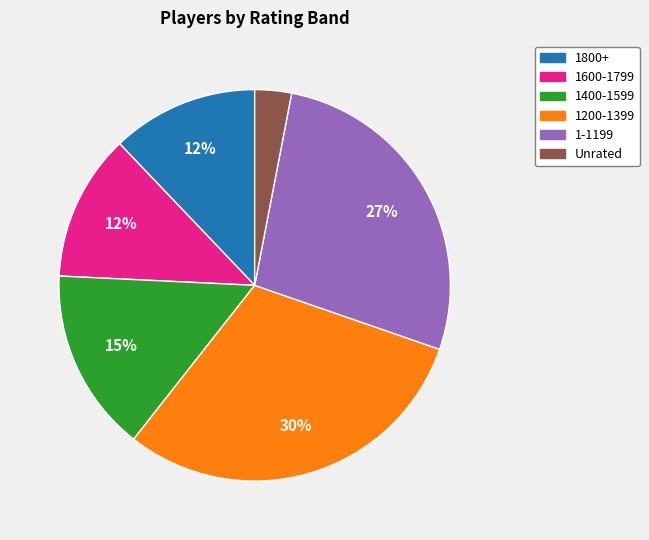

To the nearest percent, what is the average slice percentage?

17%